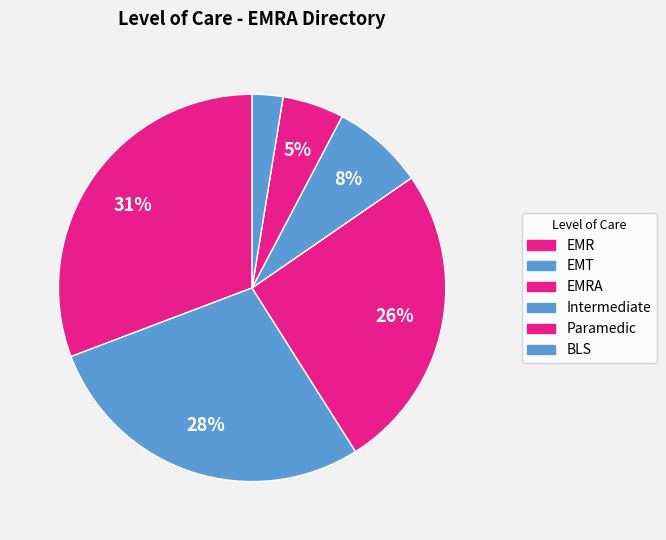

Between BLS and EMRA, which is larger?

EMRA